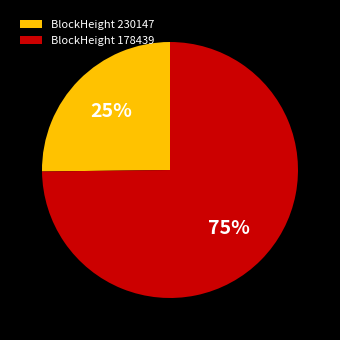

To the nearest percent, what percentage of the pie is BlockHeight 178439?

75%